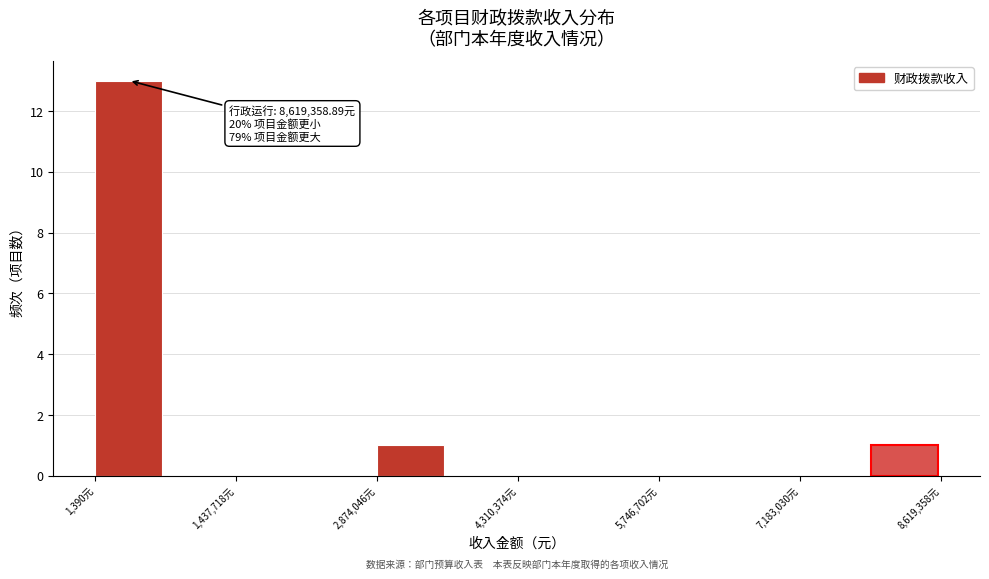

Around what value on the x-axis is the tallest bar? Give the approximate position of its centre, as read against the axis.

400000